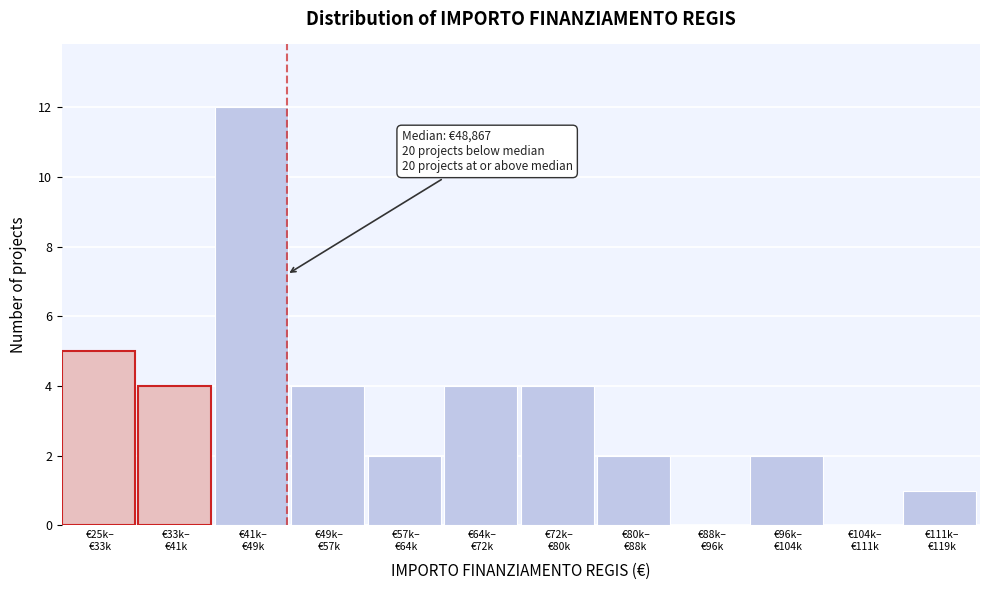

What is the sum of all values?

40